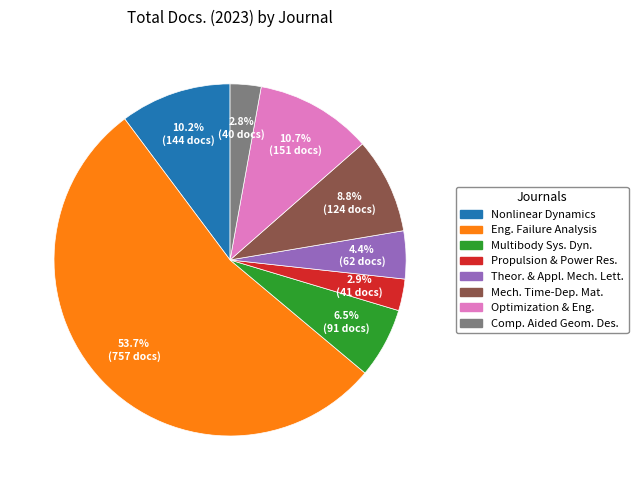

How many slices are in this pie chart?

8